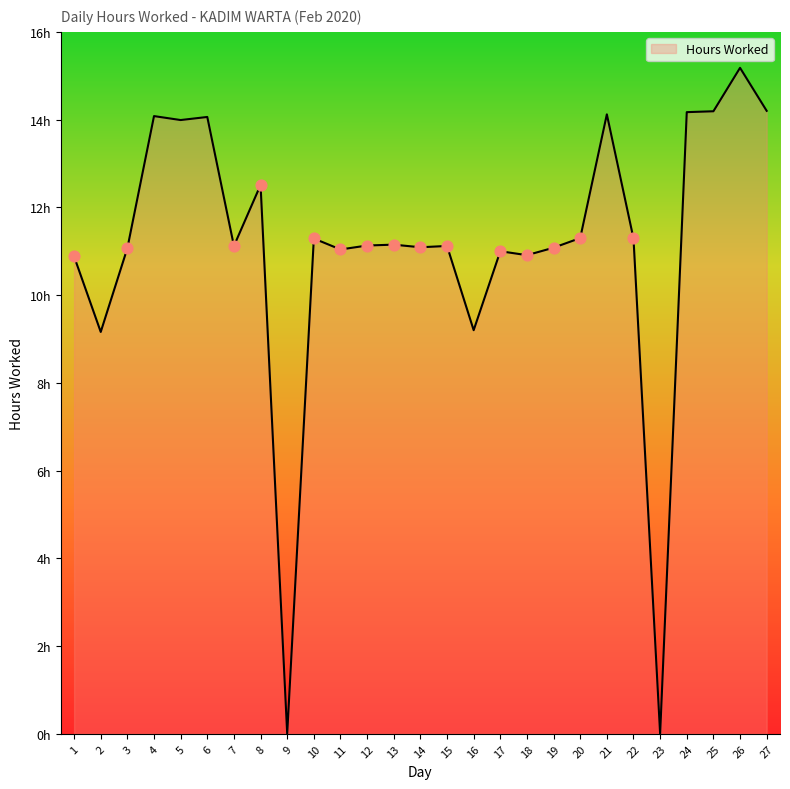

Between 9 and 13, which is larger?

13